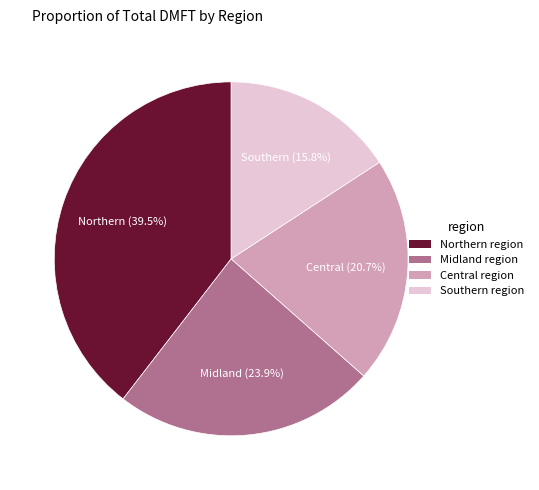

What percentage is NOT represented by Southern region?

84.2%